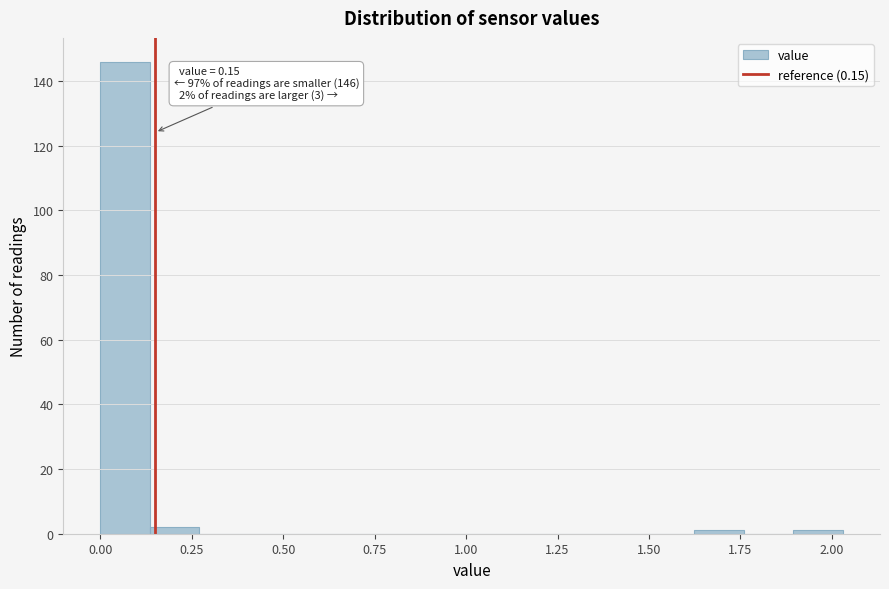

Around what value on the x-axis is the tallest bar? Give the approximate position of its centre, as read against the axis.

0.05